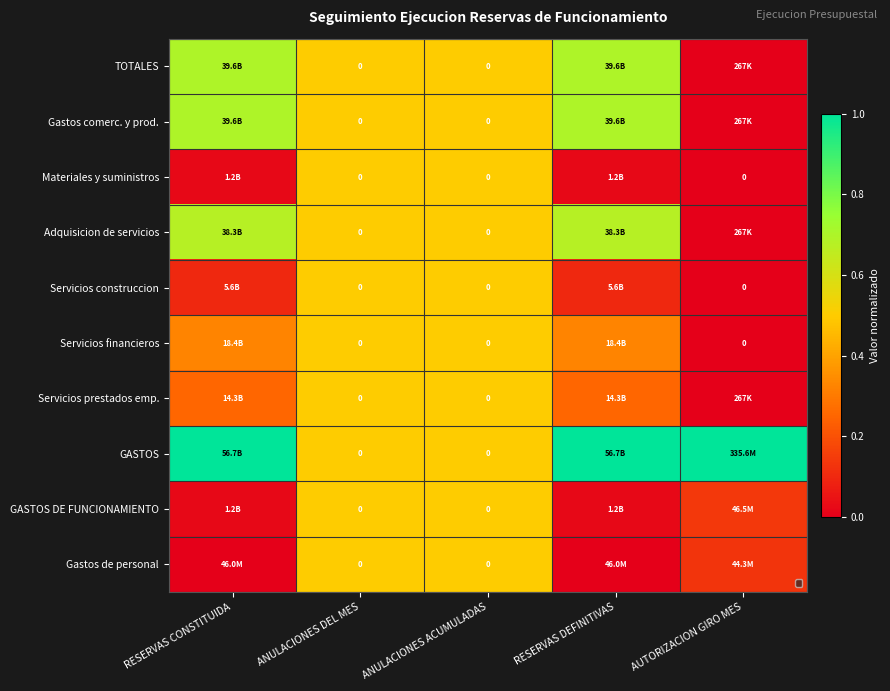

Is it true that Gastos de personal equals 0.1 at AUTORIZACION GIRO MES?

False